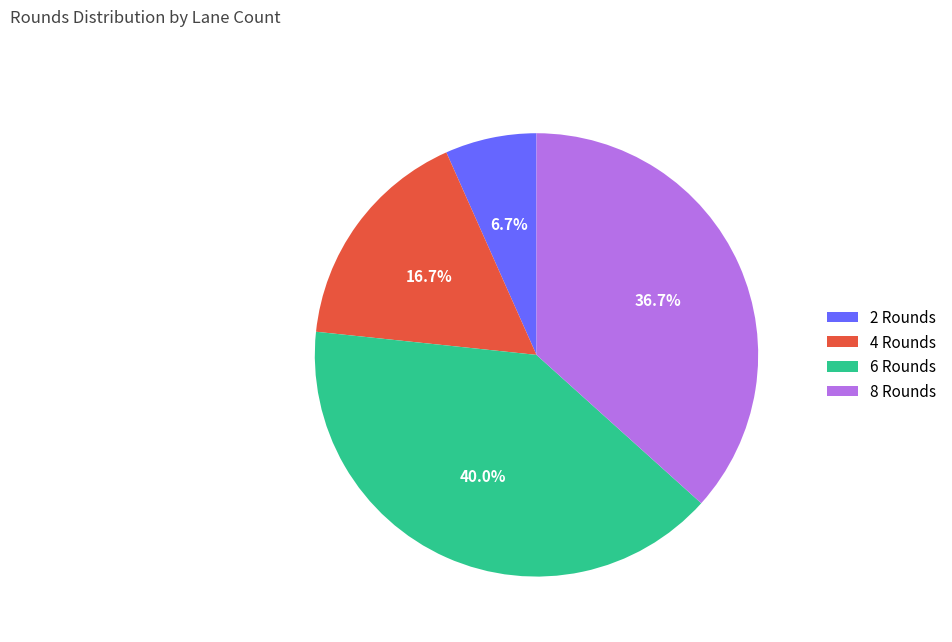

How many segments does this pie chart have?

4